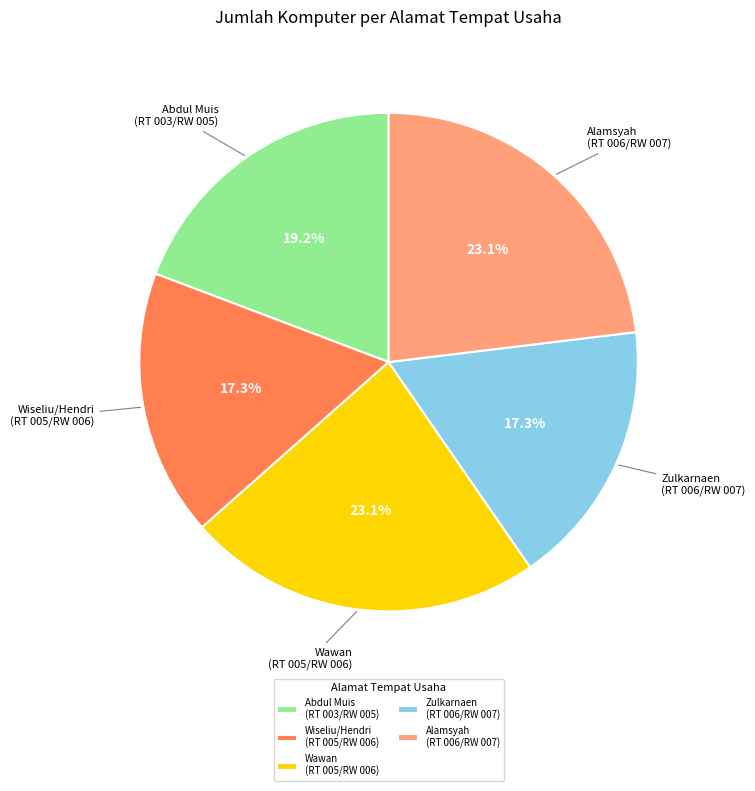

Which has a higher value, Wawan (RT 005/RW 006) or Zulkarnaen (RT 006/RW 007)?

Wawan (RT 005/RW 006)